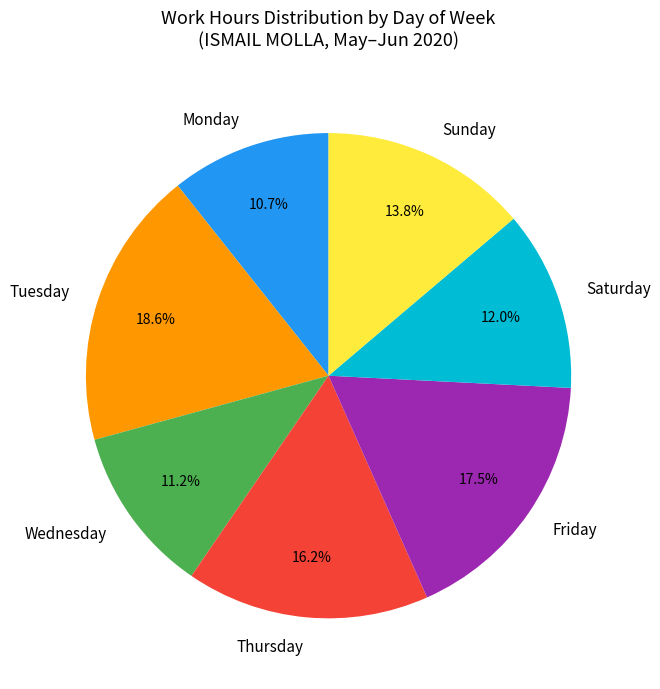

What is the ratio of the value at Monday to the value at Sunday?

0.8